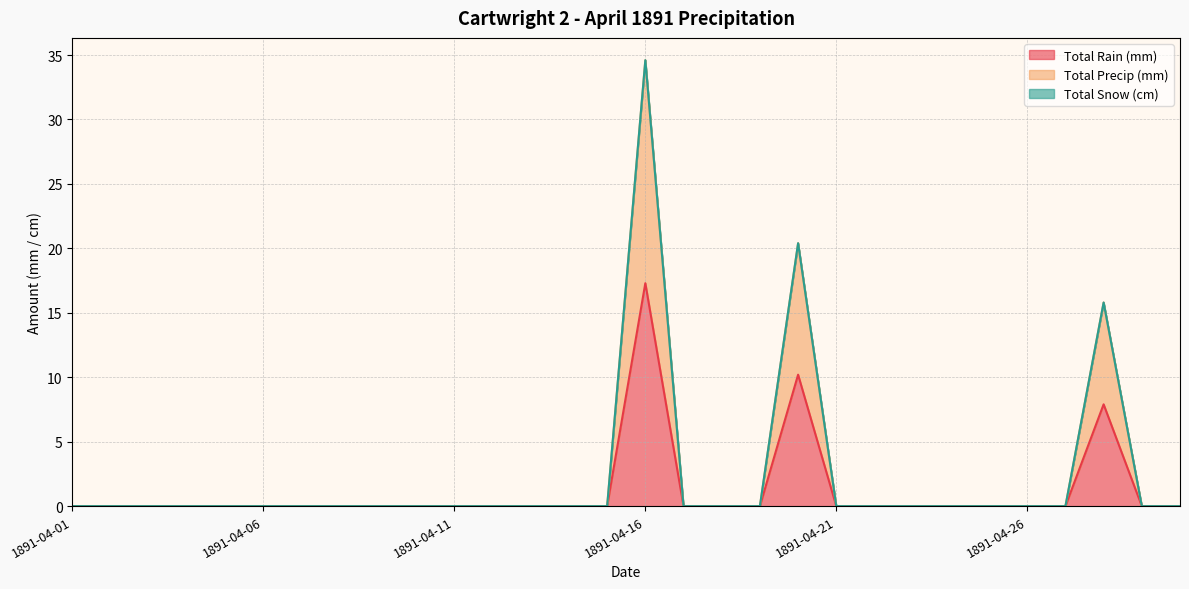

Does the chart display data point markers on the line(s)?

No